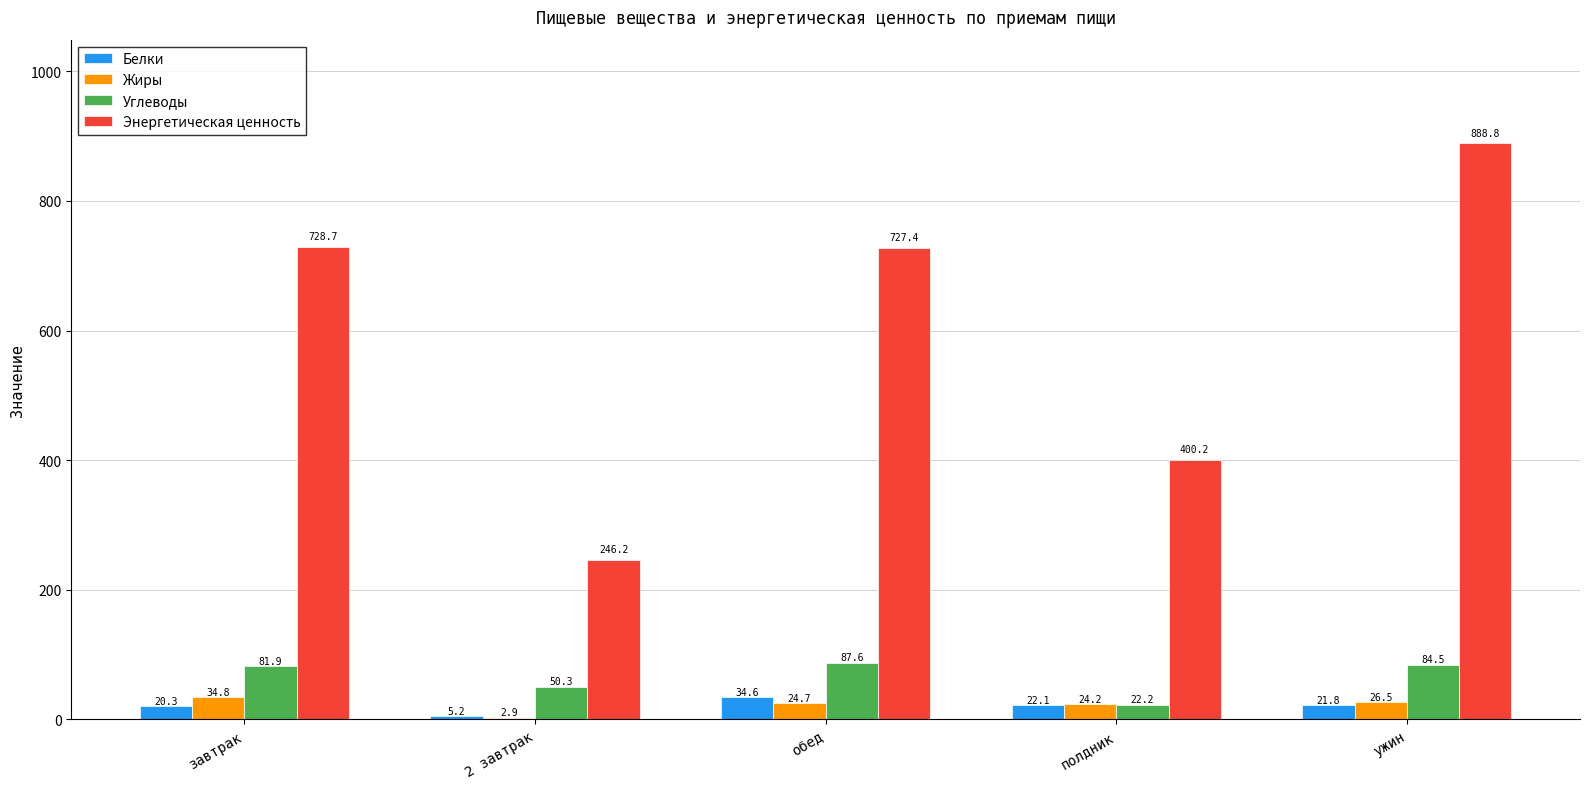

True or false: Энергетическая ценность has a value of 728.7 at завтрак.

True